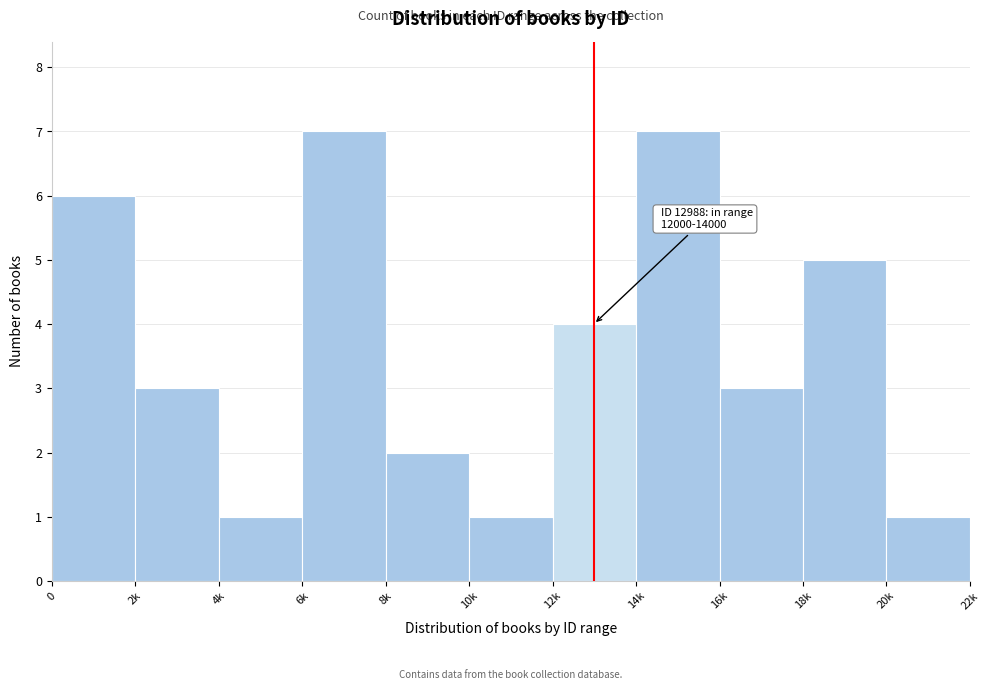

Reading left to right, list all the values displayed in this chart.

0=6	2k=3	4k=1	6k=7	8k=2	10k=1	12k=4	14k=7	16k=3	18k=5	20k=1